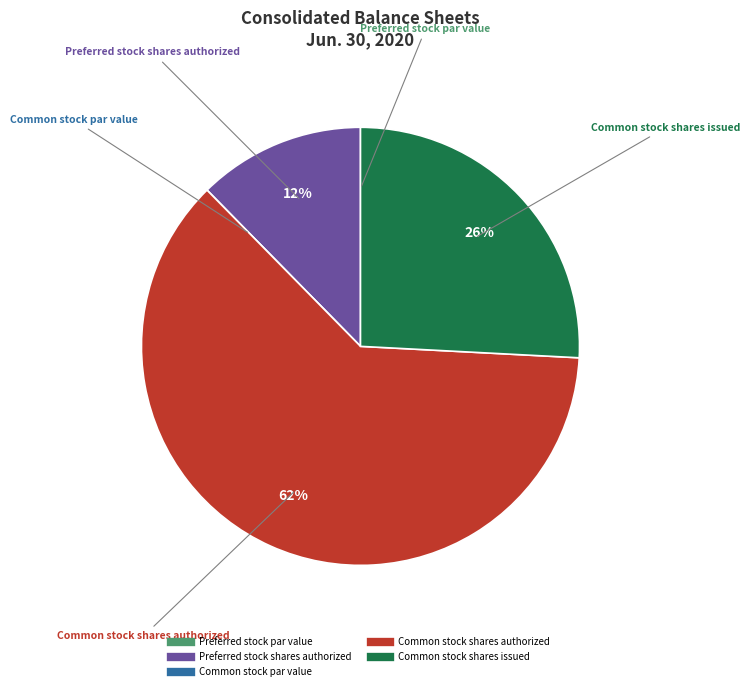

To the nearest percent, what is the average slice percentage?

20%